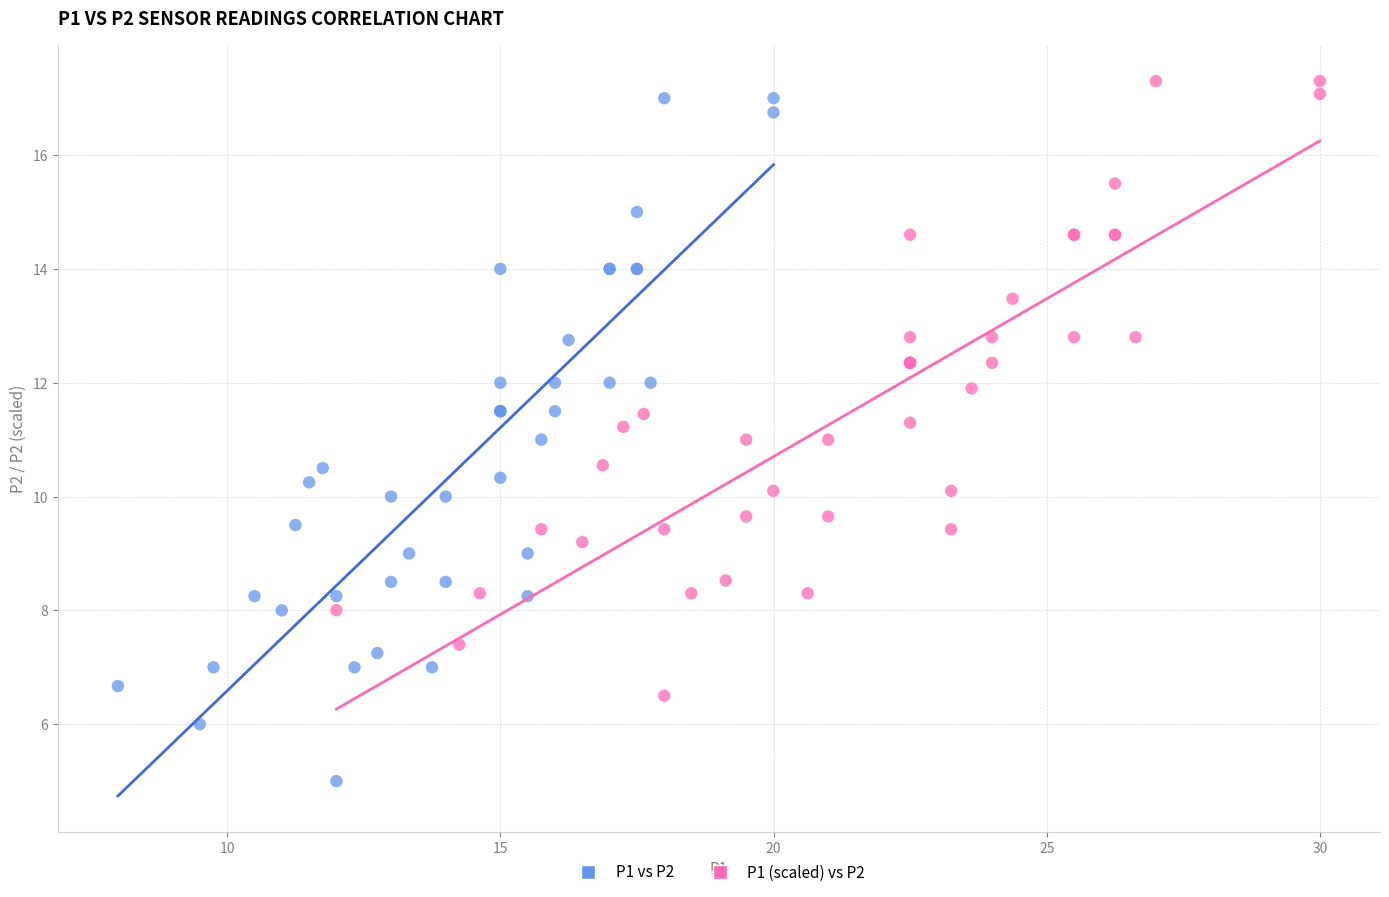

What are all the series names shown in the legend?

P1 vs P2, P1 (scaled) vs P2